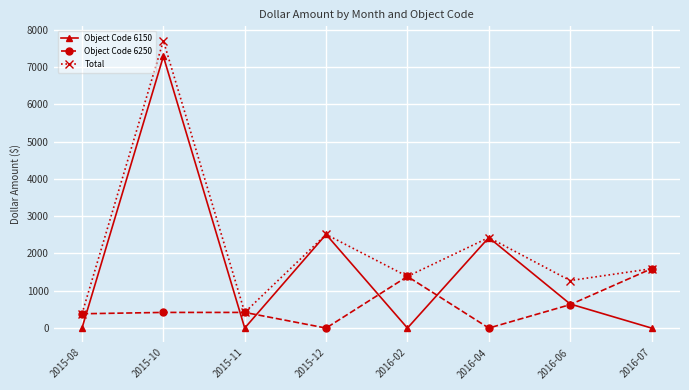

At which category does Object Code 6150 reach its first local peak?

2015-10